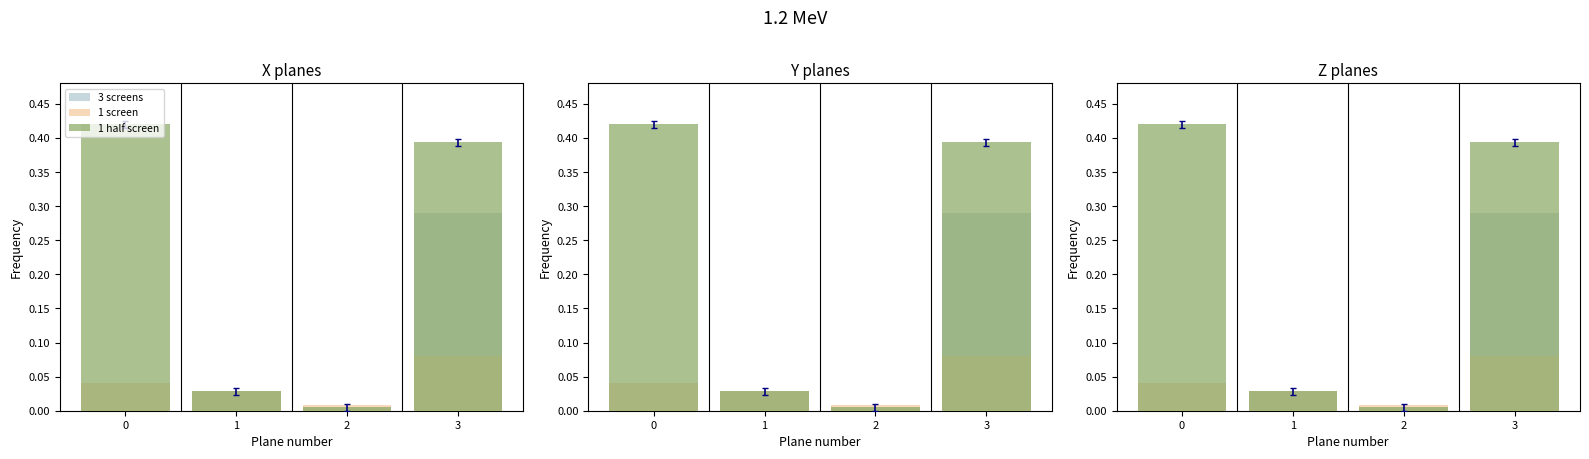

How many distinct data groups are displayed?

3